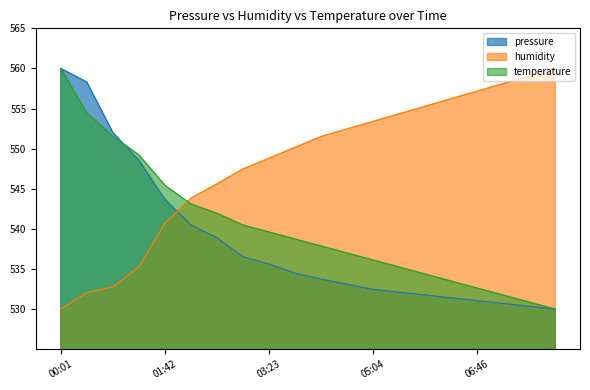

What position from the left is 07:36?

19